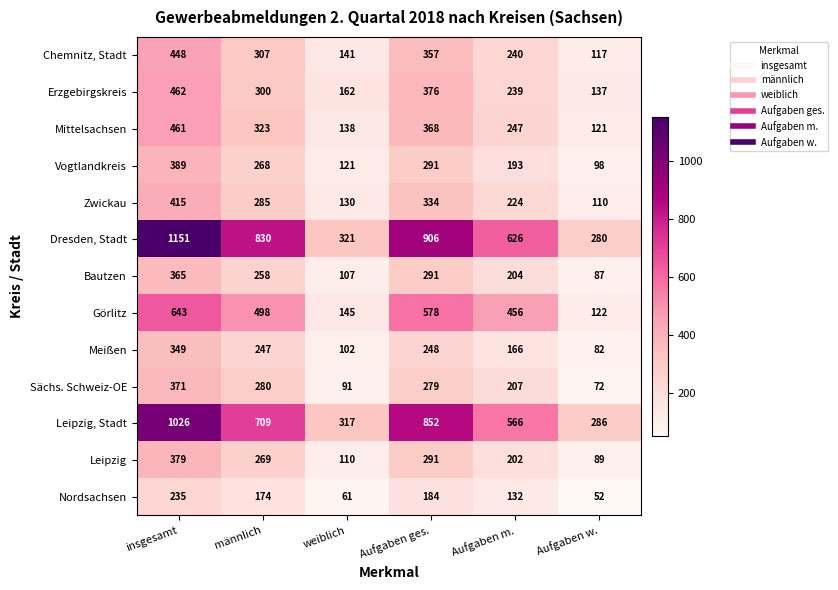

At which label is Bautzen closest to 226?

Aufgaben m.